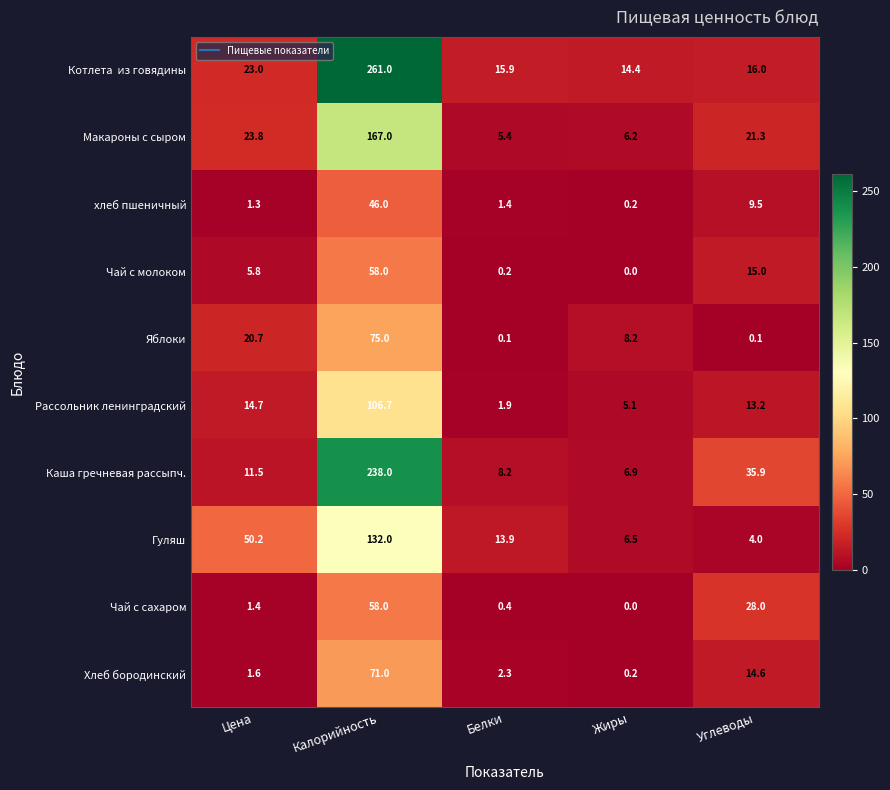

At which category is the sum across all series the highest?

Калорийность